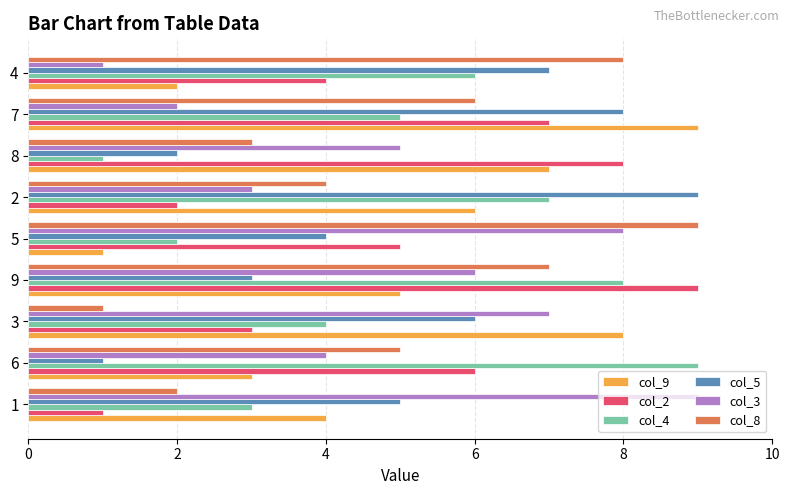

How many data points in col_8 are less than 5?

4